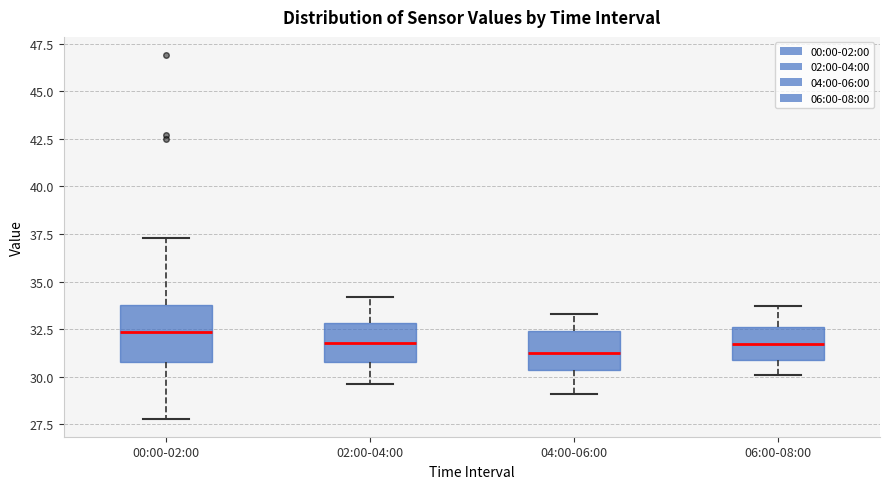

Where is the upper edge of the box for 06:00-08:00 on the y-axis? The values are not printed on the chart, so give them approximately, as read against the axis.

32.5